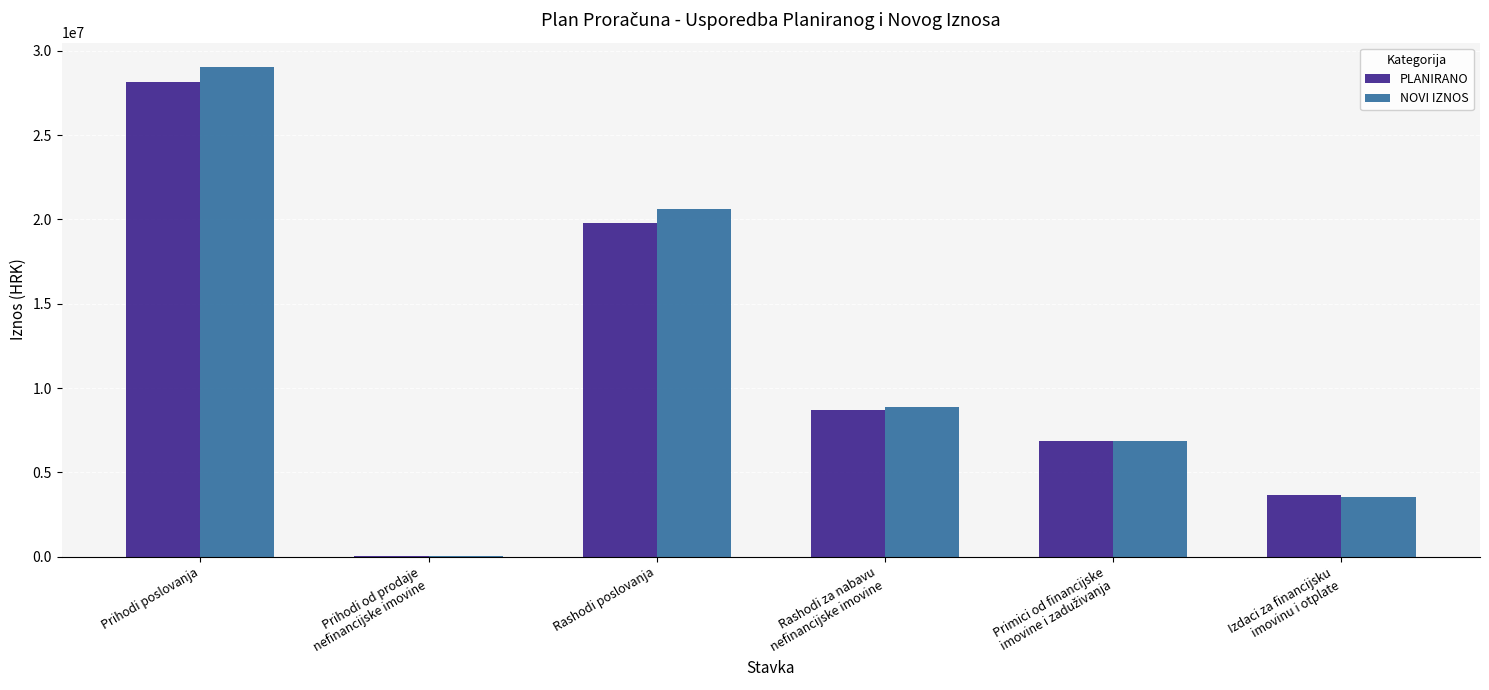

What value does the PLANIRANO series have at Prihodi poslovanja?

28129666.8